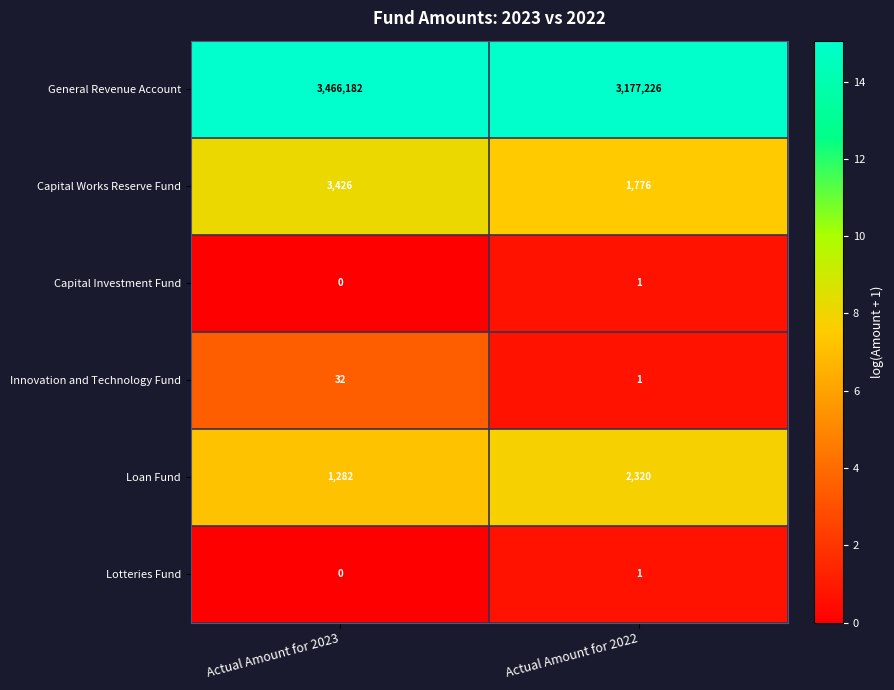

What is the difference between the maximum and minimum values in the Innovation and Technology Fund series?

31